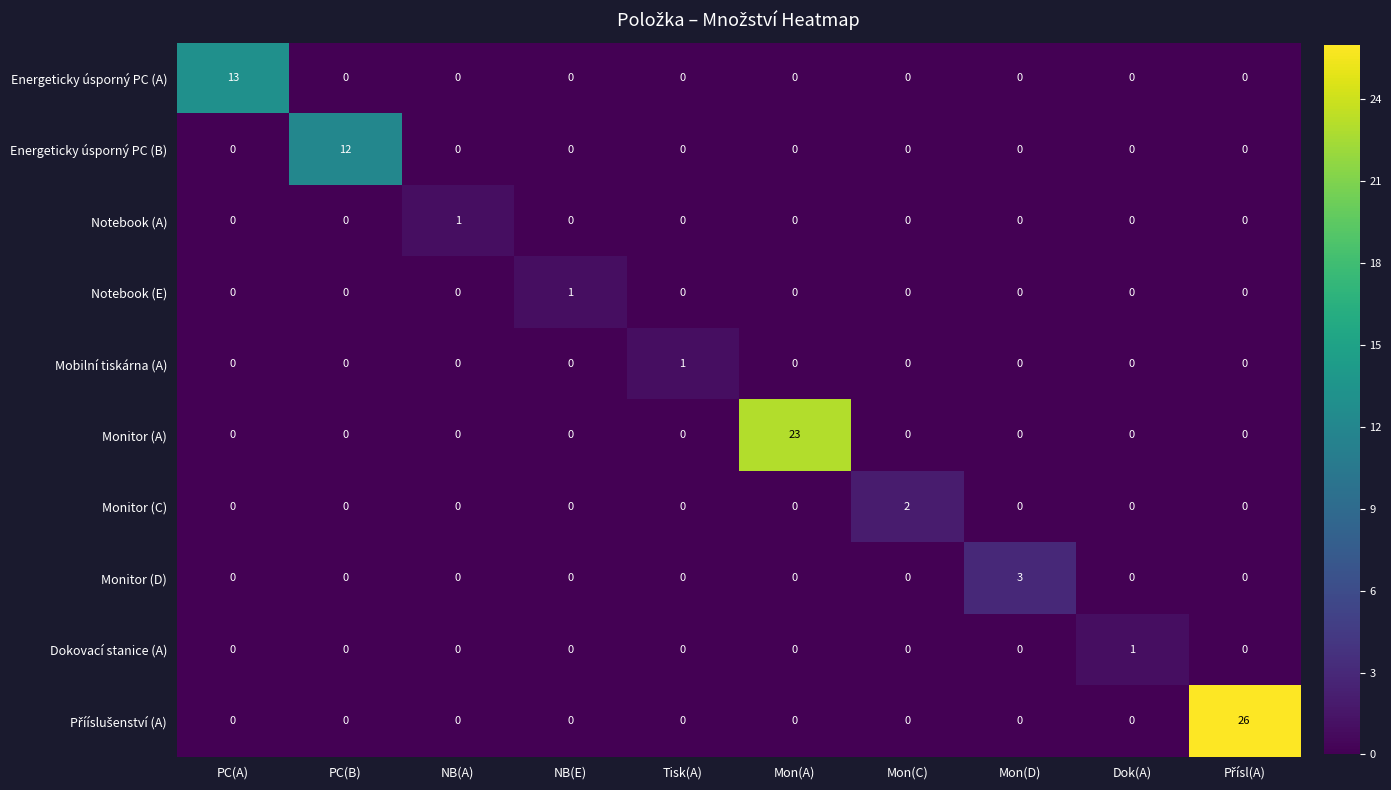

What is the difference between the highest and lowest values at NB(E)?

1